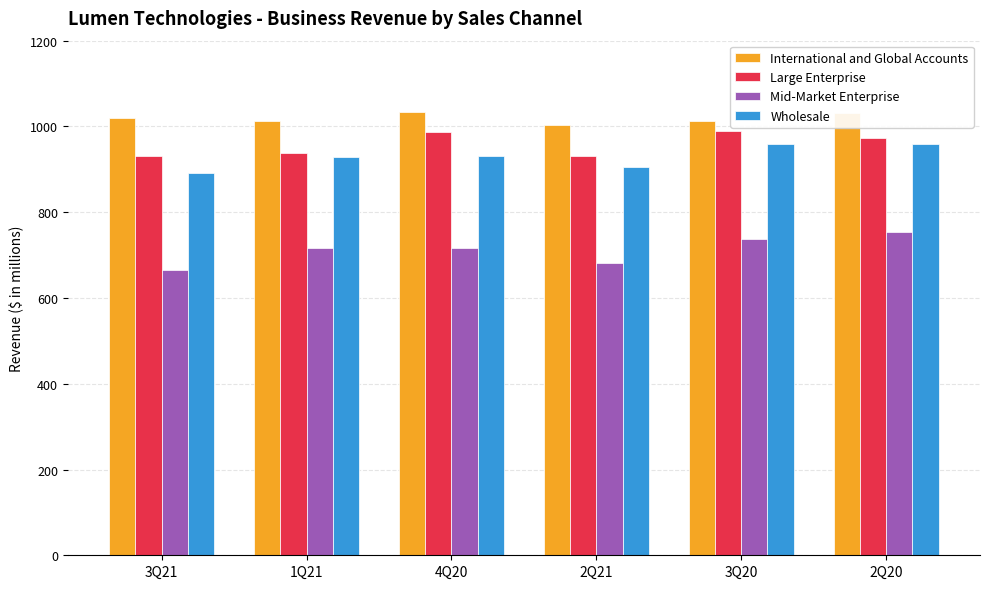

Is the value of Wholesale at 3Q21 greater than the value of Large Enterprise at 1Q21?

No